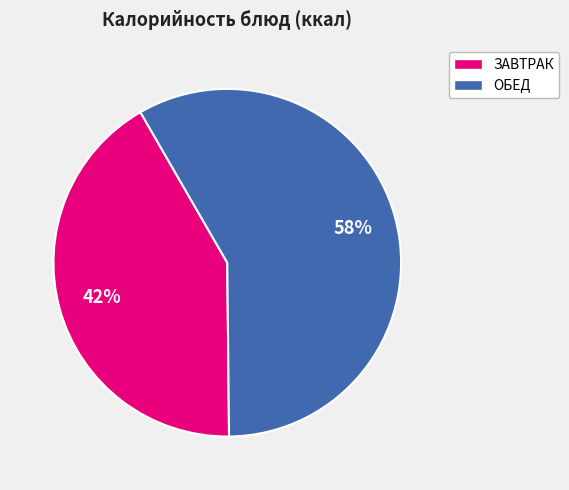

To the nearest percent, what is the difference between the largest and smallest slice percentages?

16%